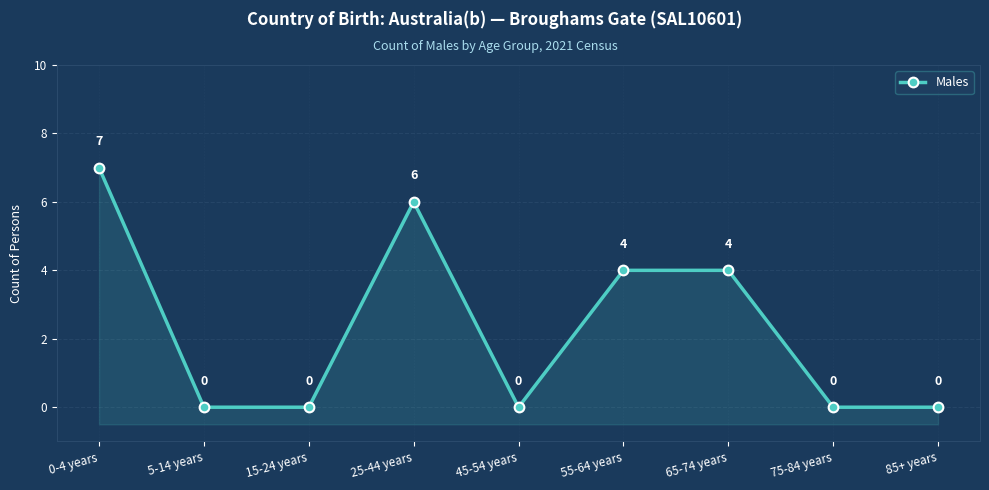

How many values are between 0 and 4?

7